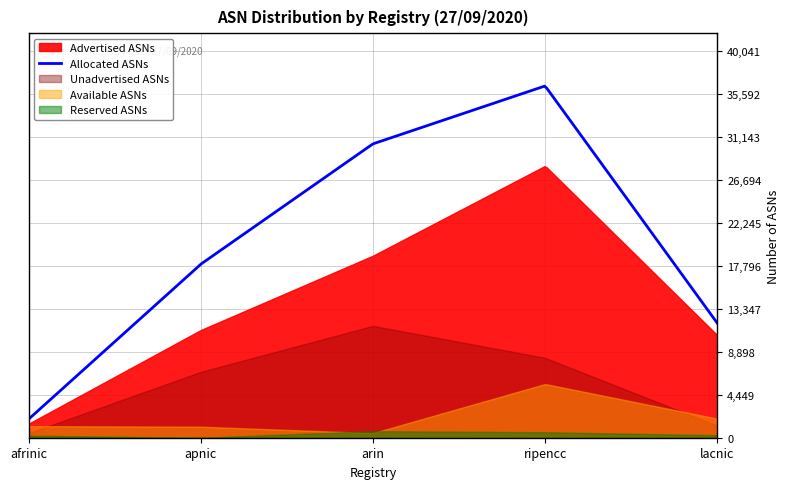

True or false: Reserved ASNs has more than 1 interior local peaks.

False